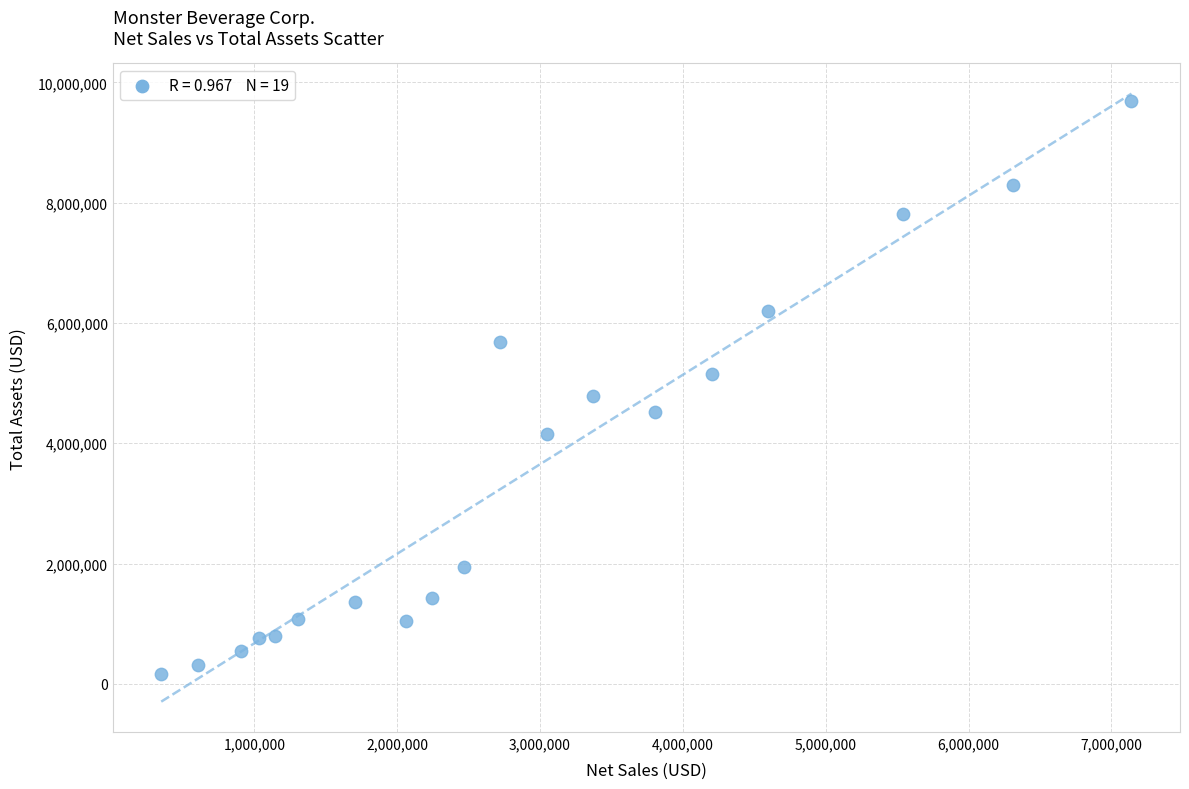

What is the range of X values (max minus min)?

6791141